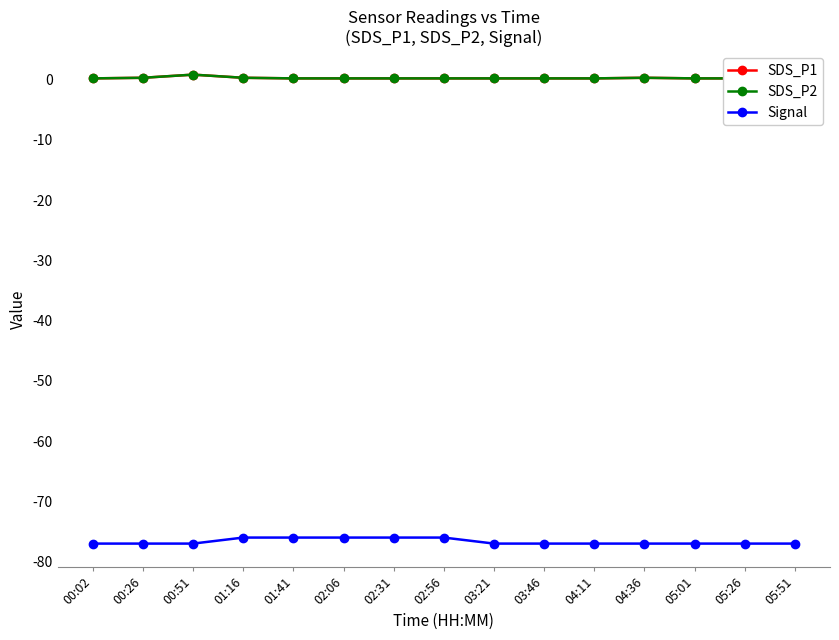

What is the sum of the SDS_P2 values at 01:41 and 04:11?

0.4